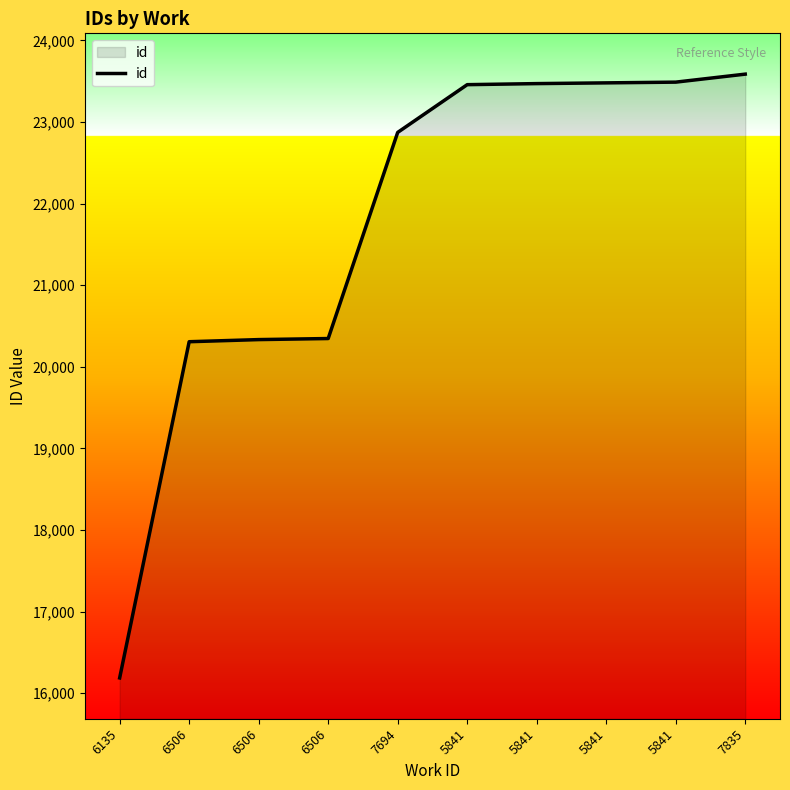

Does the chart have visible grid lines?

No